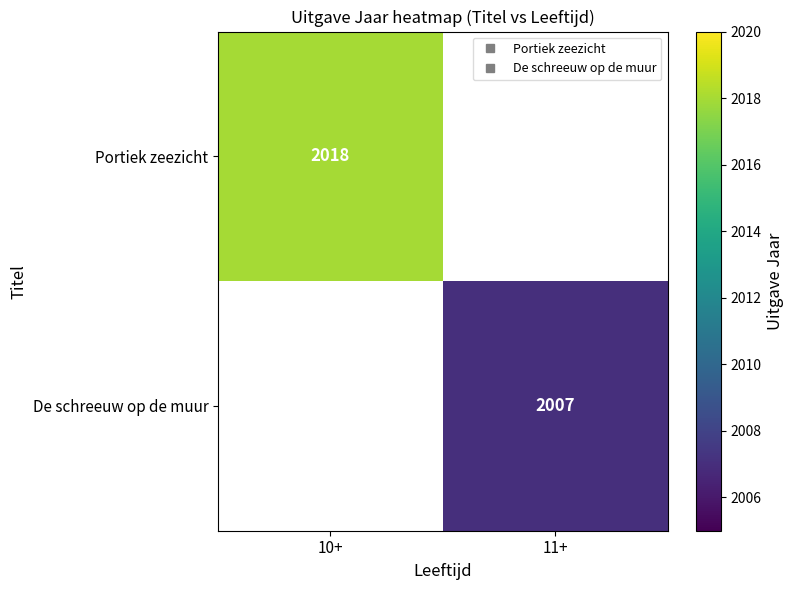

At how many categories does at least one series exceed 2007?

1